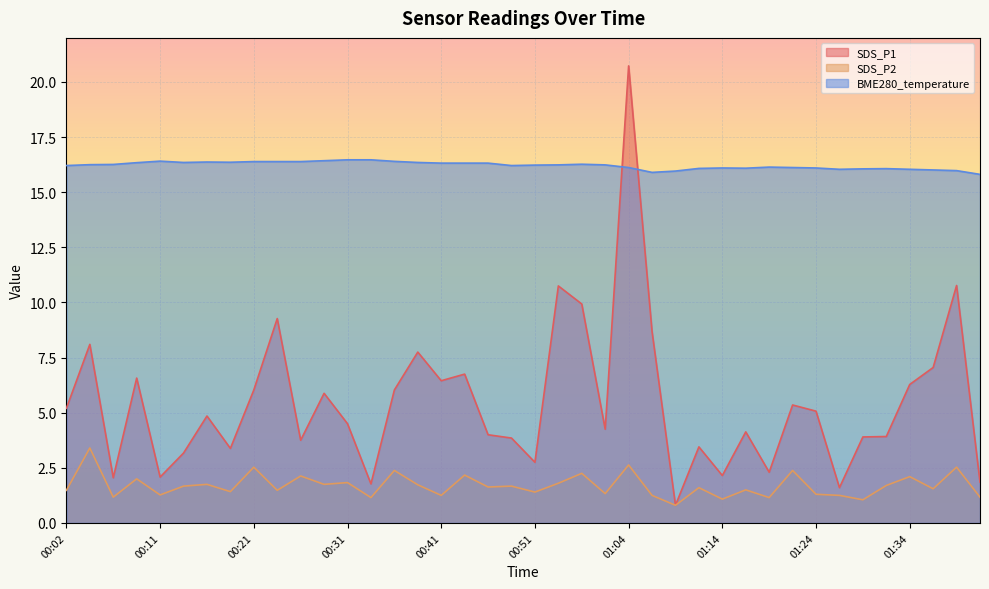

Rank the series by their maximum value, from highest to lowest.

SDS_P1, BME280_temperature, SDS_P2